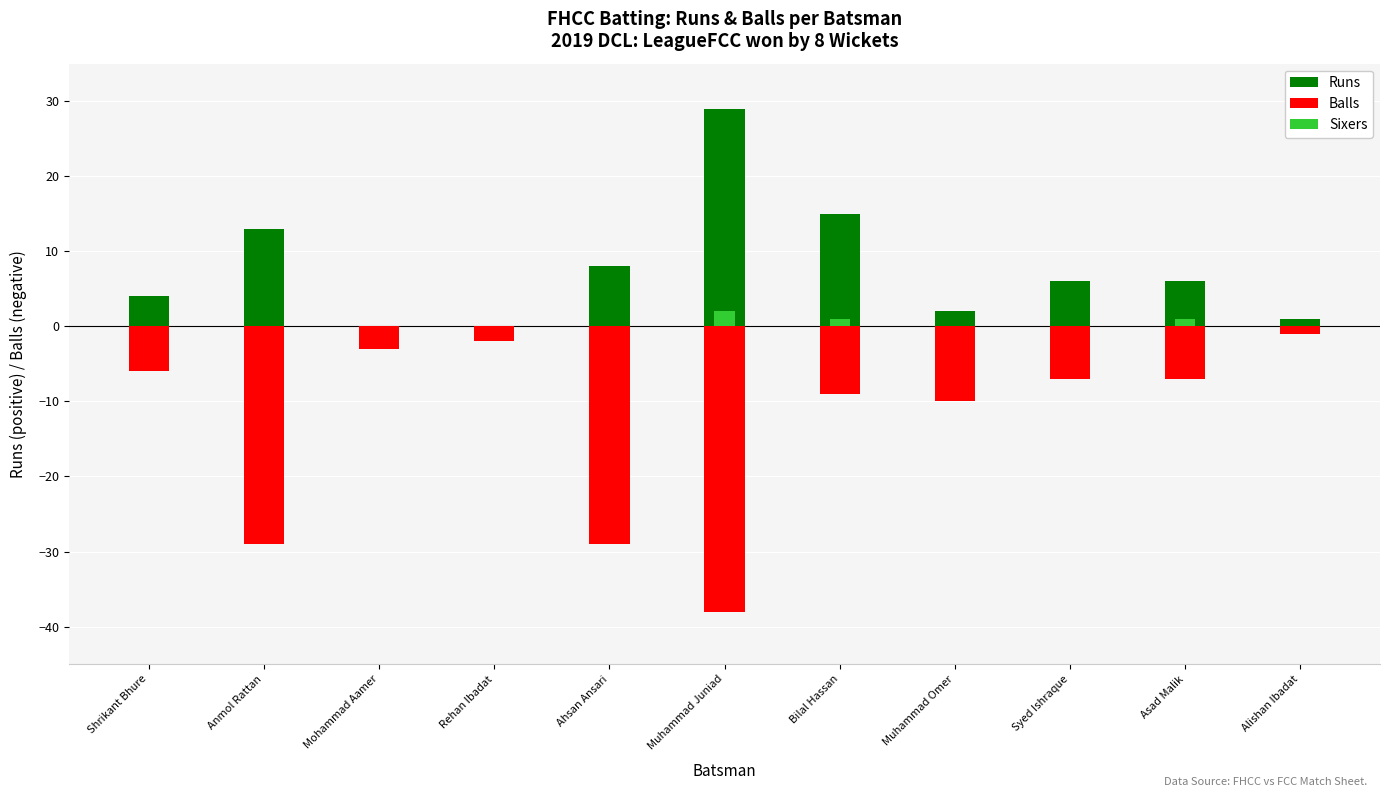

What is the total value across all series at Muhammad Juniad?

-7